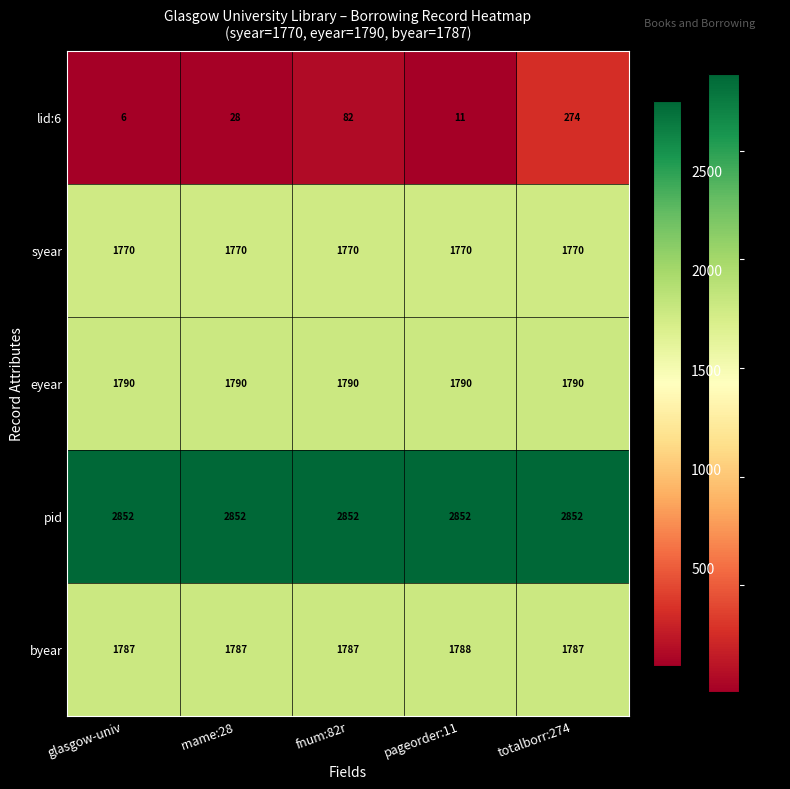

Which series has the largest total across all categories?

pid